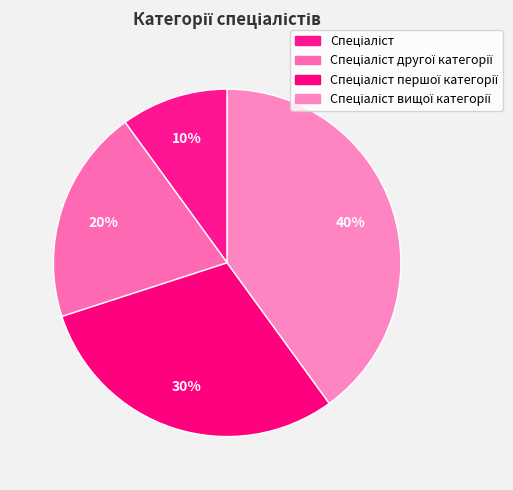

To the nearest percent, what portion does Спеціаліст другої категорії represent?

20%